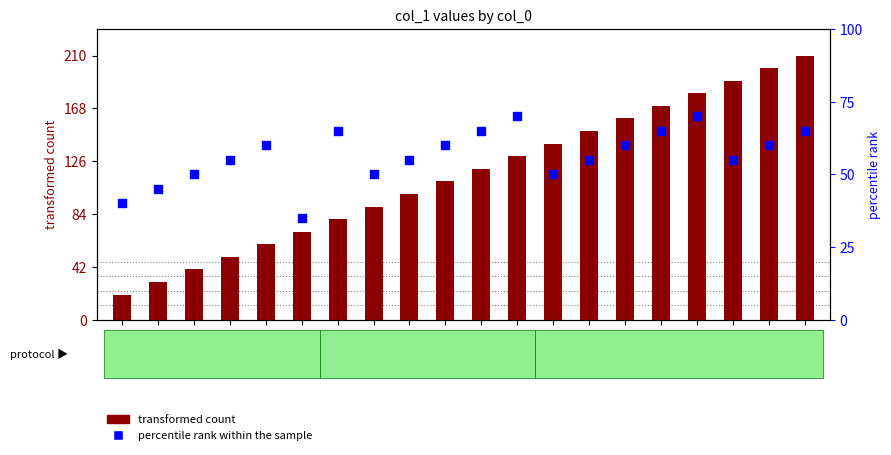

At which category is the sum across all series the highest?

20